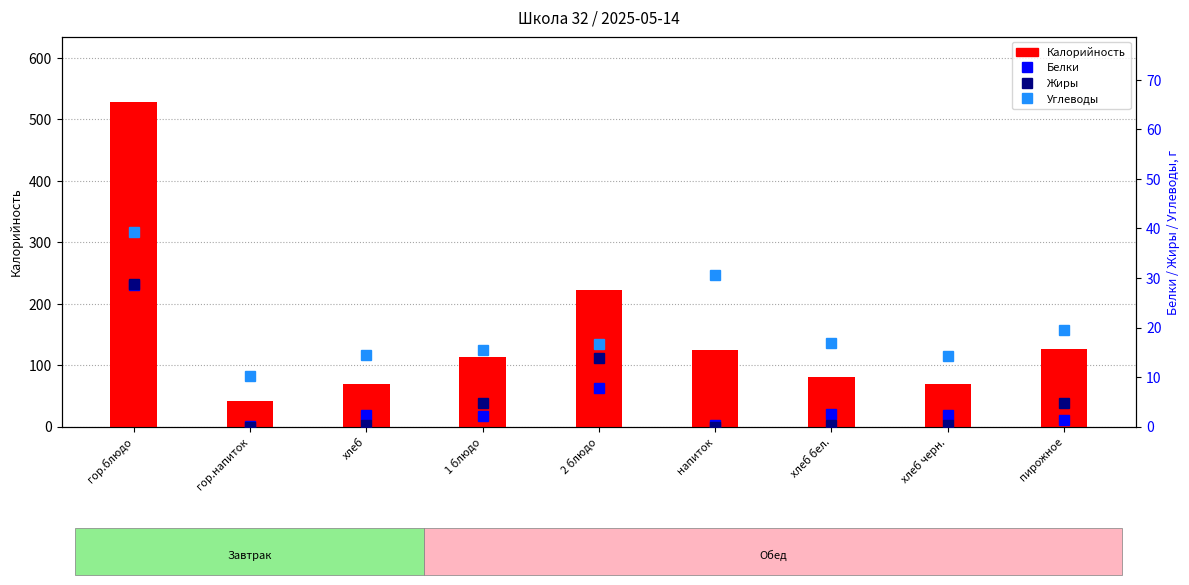

Is the value of Углеводы at гор.напиток greater than the value of Калорийность at гор.напиток?

No